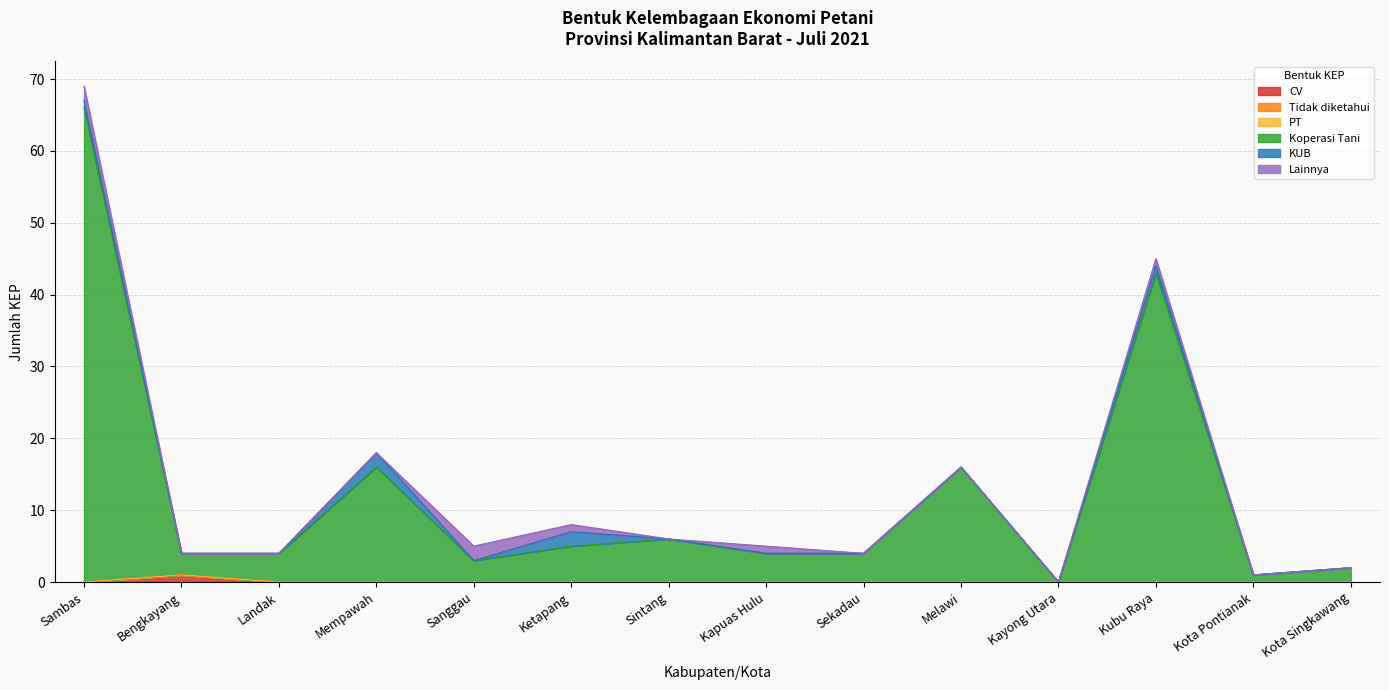

True or false: Koperasi Tani and PT intersect in this chart.

False